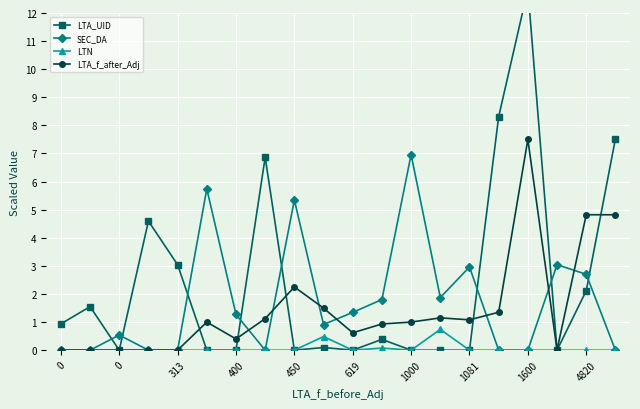

True or false: LTA_f_after_Adj and SEC_DA intersect in this chart.

True